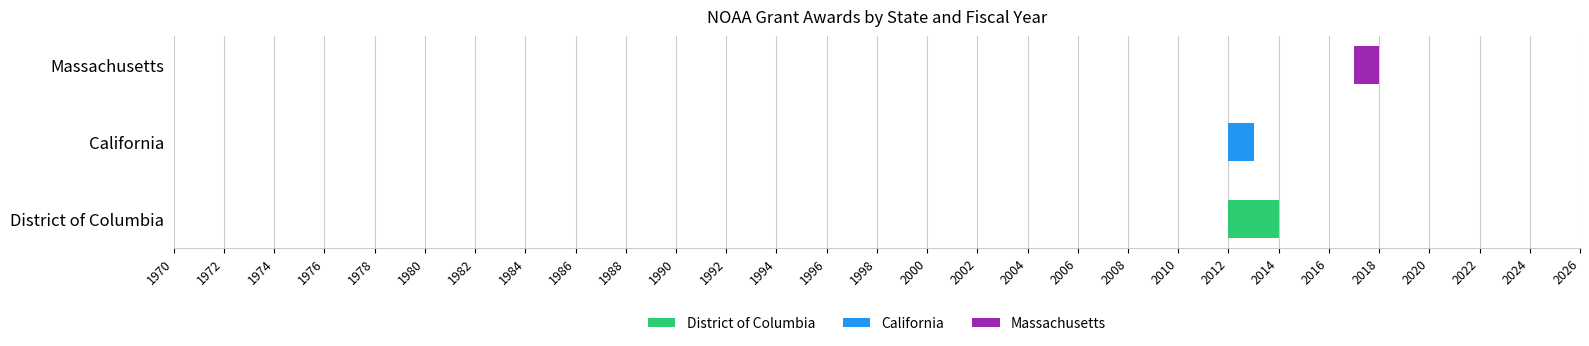

What is the ratio of the value at Massachusetts to the value at District of Columbia?

1.0